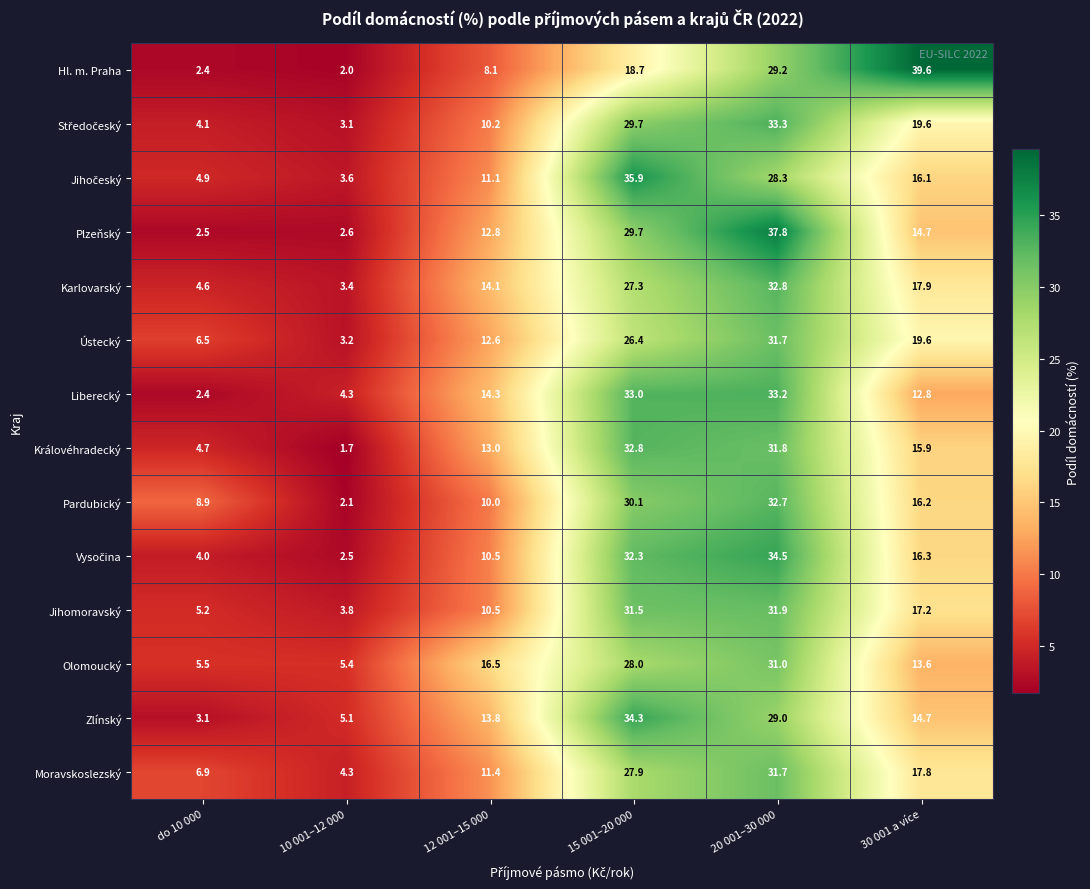

How many values in the Pardubický series exceed 16?

3